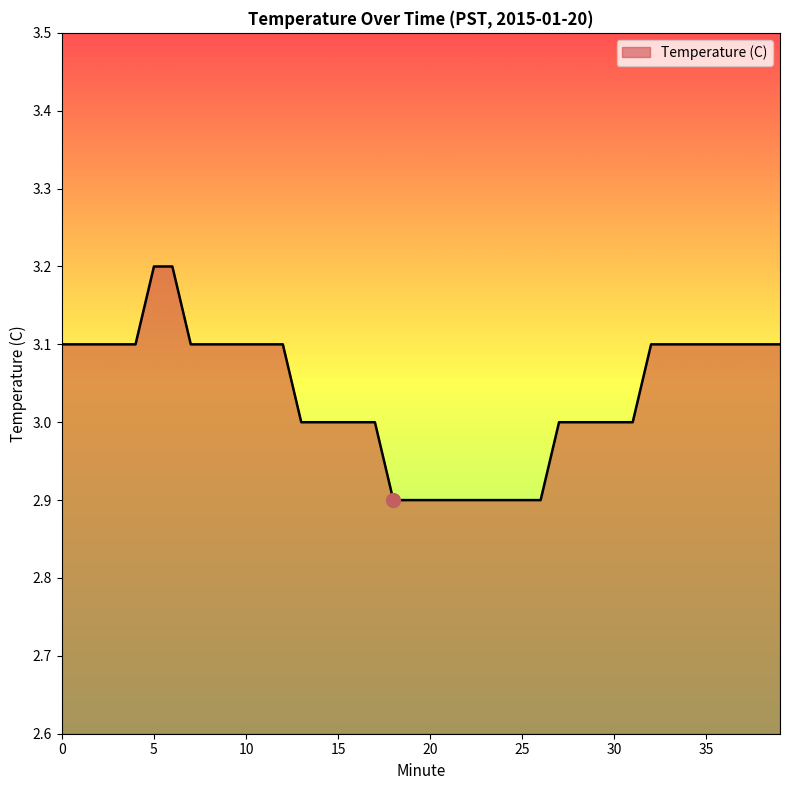

What is the maximum value shown in the chart?

3.2